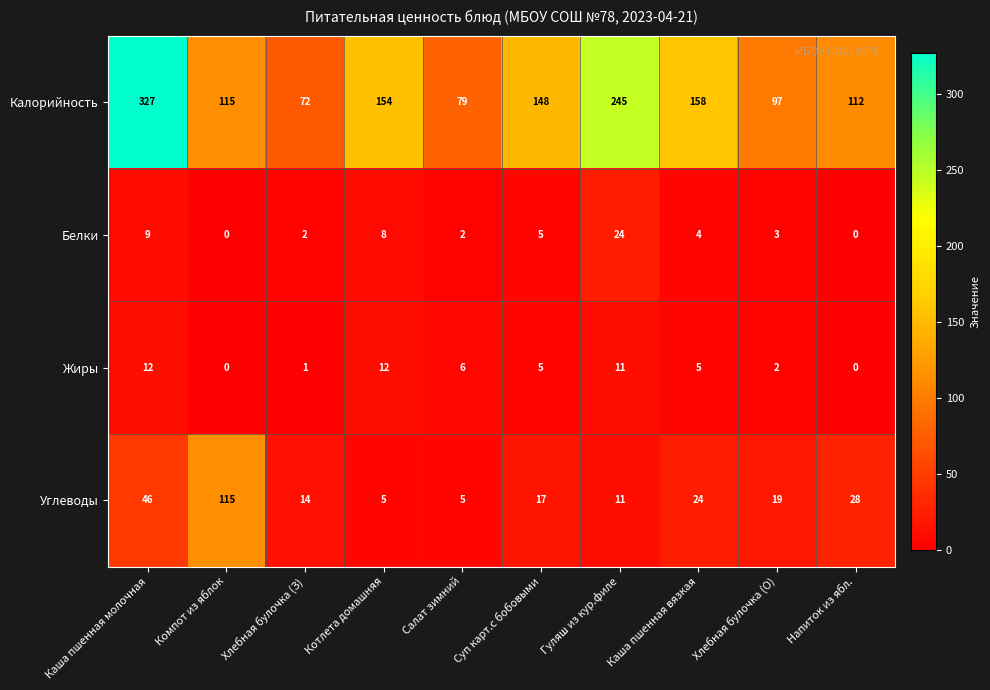

What is the maximum value shown in the chart?

327